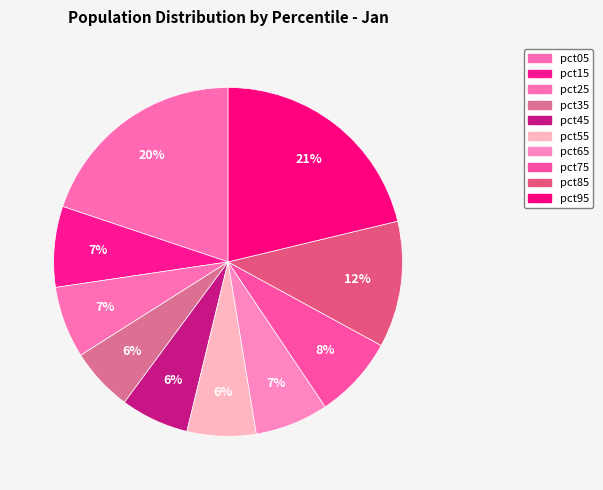

What is the smallest slice in the pie chart?

pct35